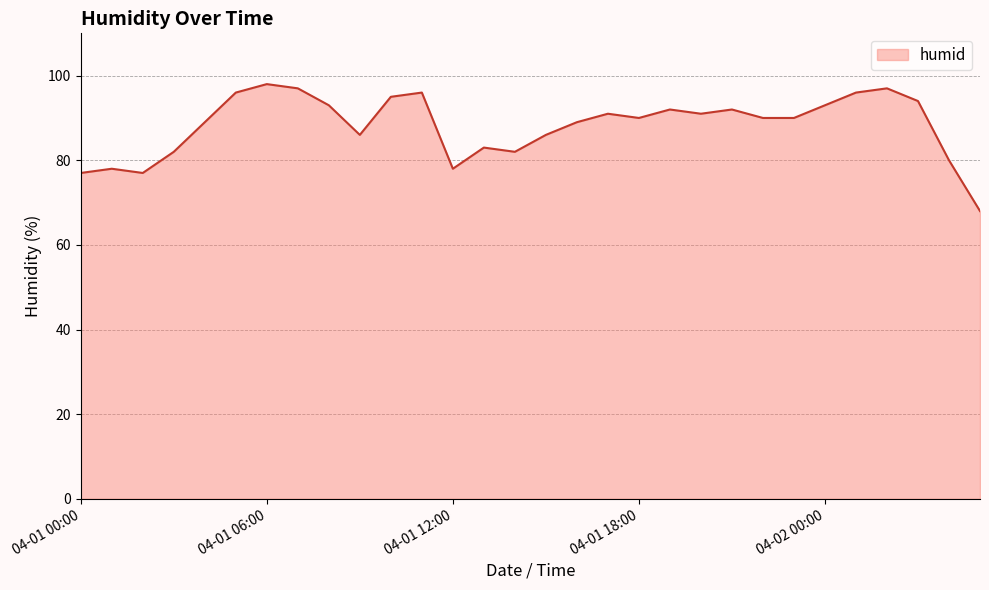

What is the difference between the maximum and minimum values?

30